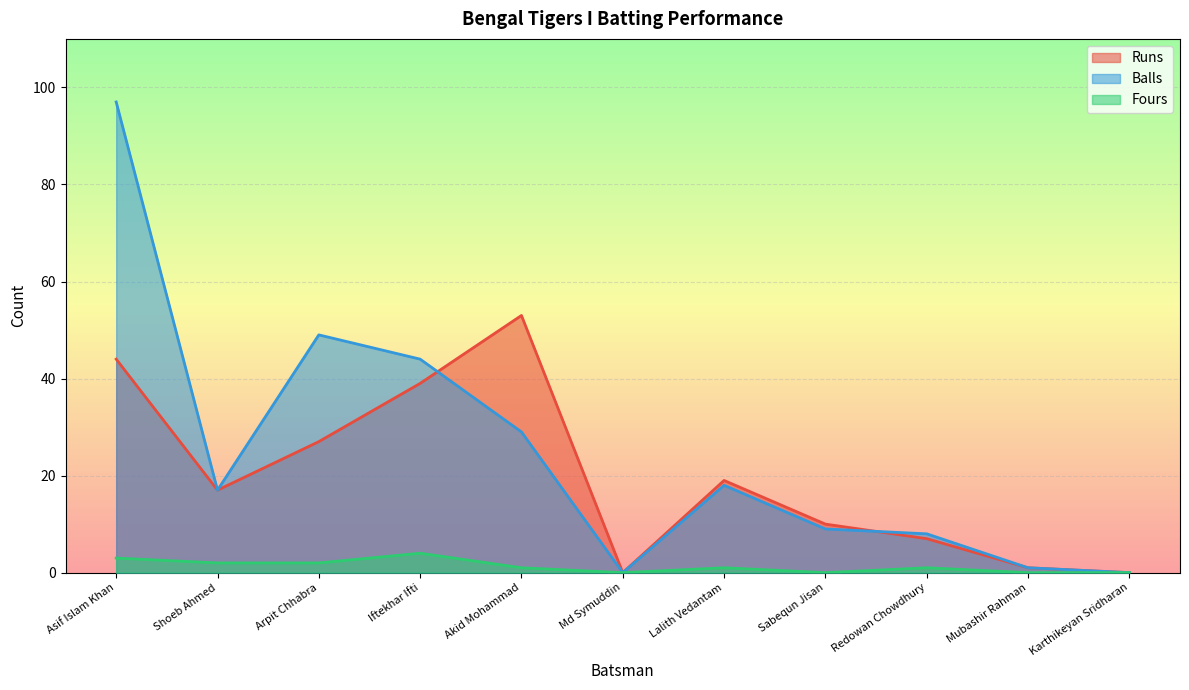

After their last crossing, which series has the higher values: Balls or Runs?

Balls